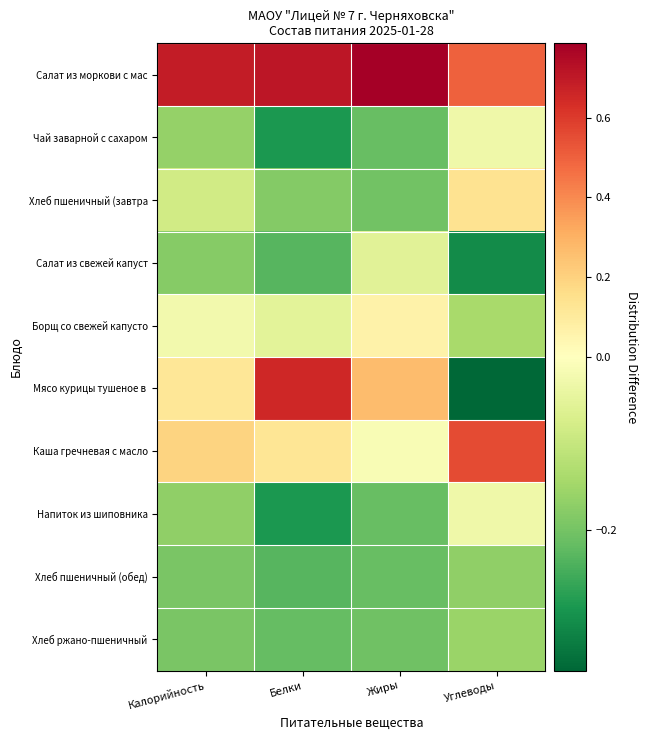

What is the difference between the highest and lowest values at Белки?

1.0